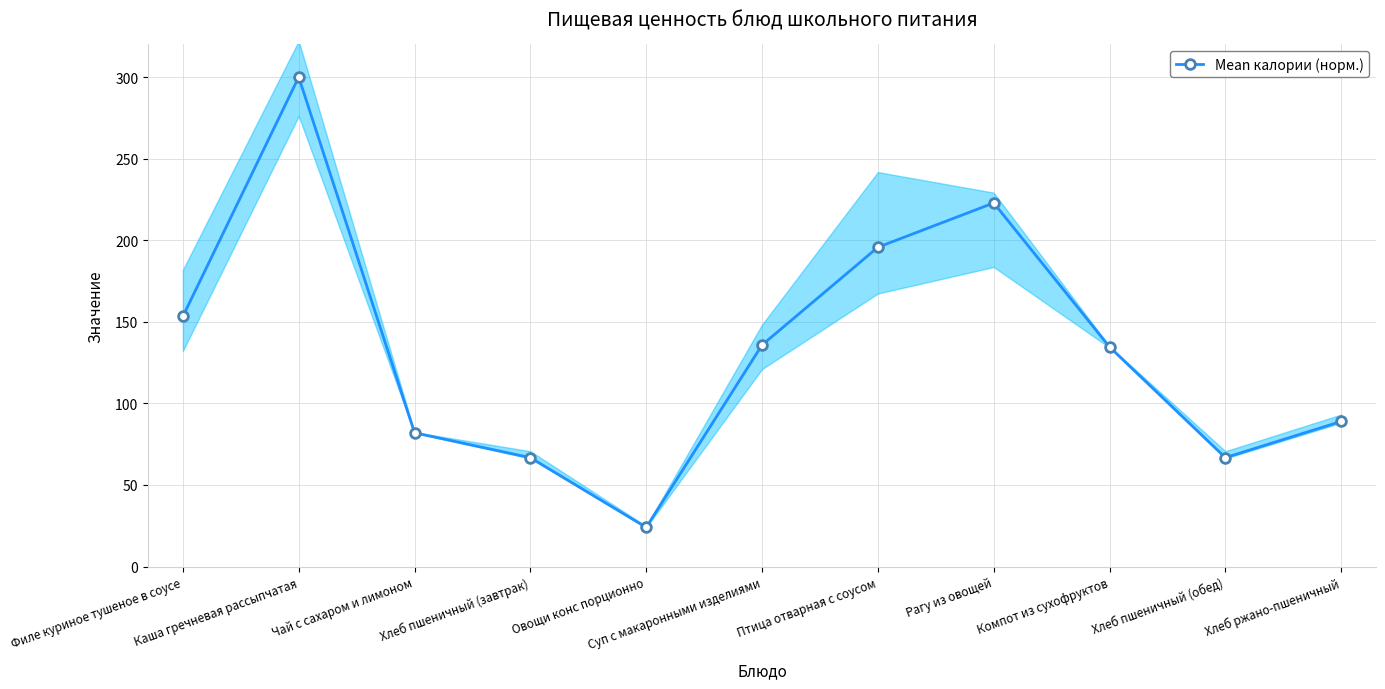

Does the chart display data point markers on the line(s)?

Yes